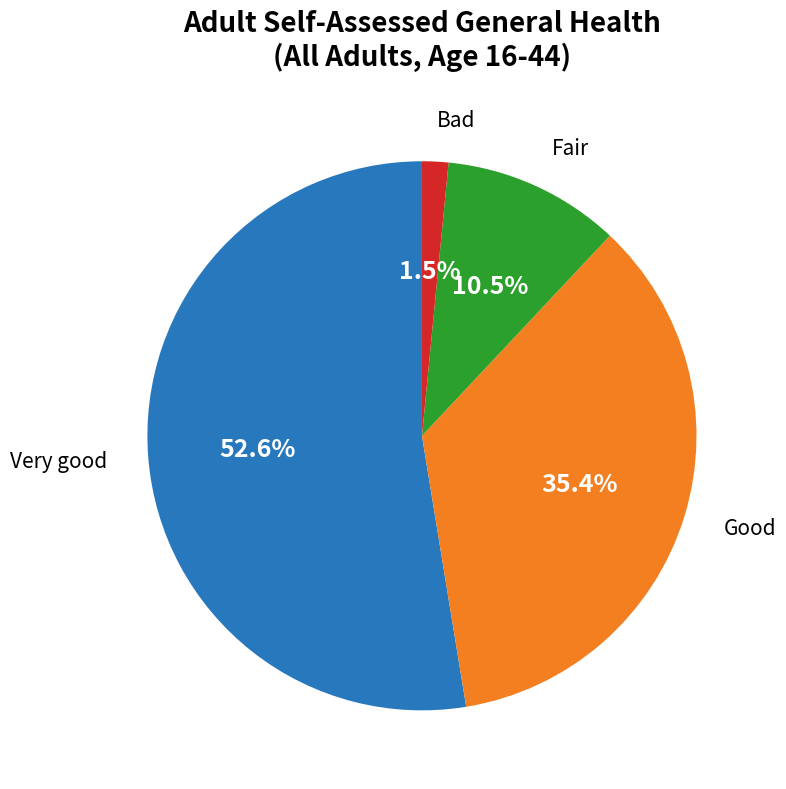

How many slices are in this pie chart?

4